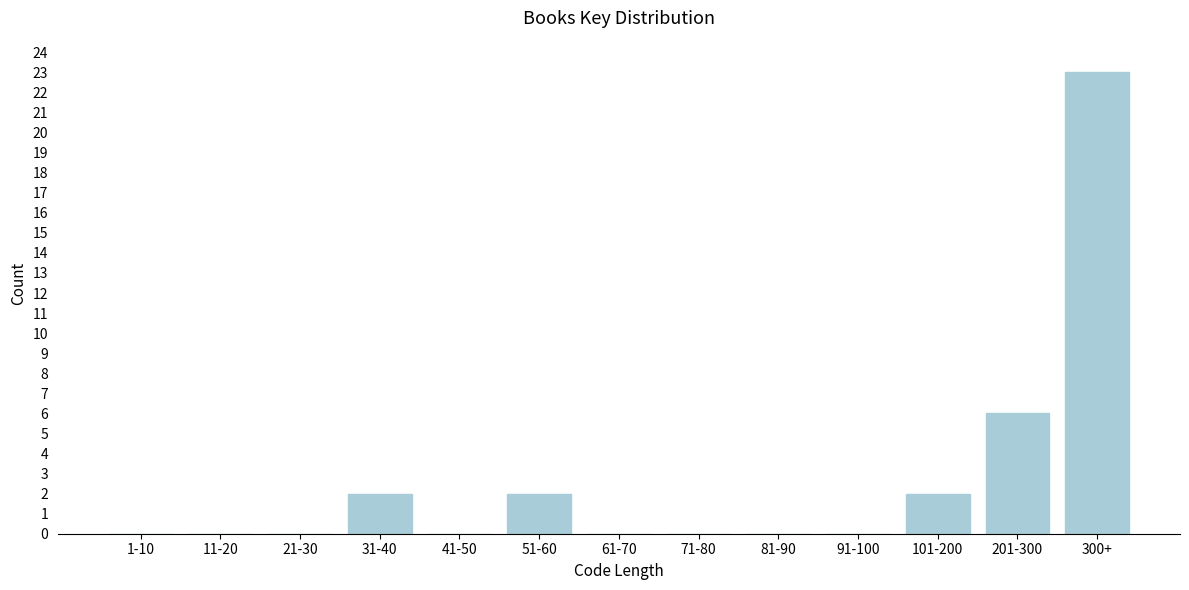

Reading right to left, list all the values displayed in this chart.

300+=23	201-300=6	101-200=2	91-100=0	81-90=0	71-80=0	61-70=0	51-60=2	41-50=0	31-40=2	21-30=0	11-20=0	1-10=0